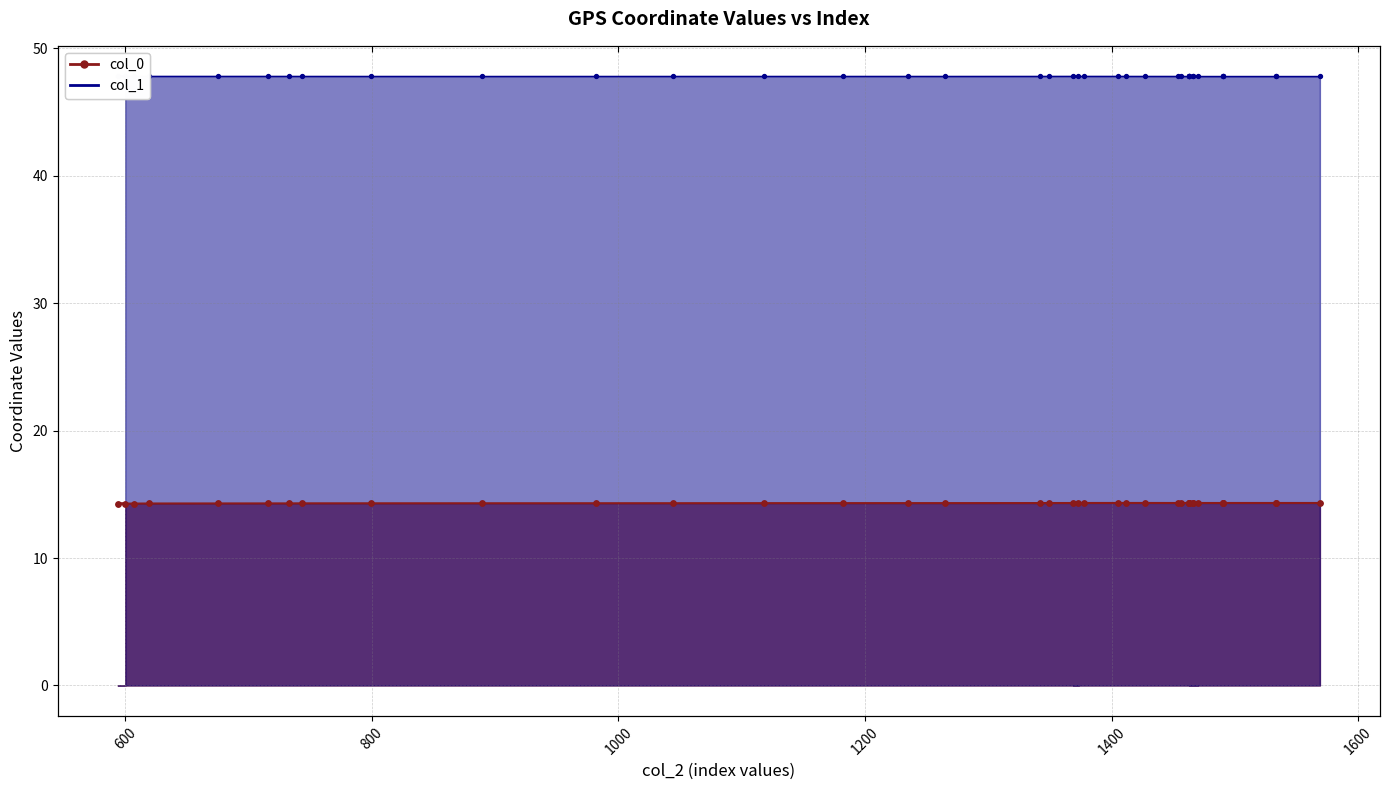

Which series has the largest total across all categories?

col_1